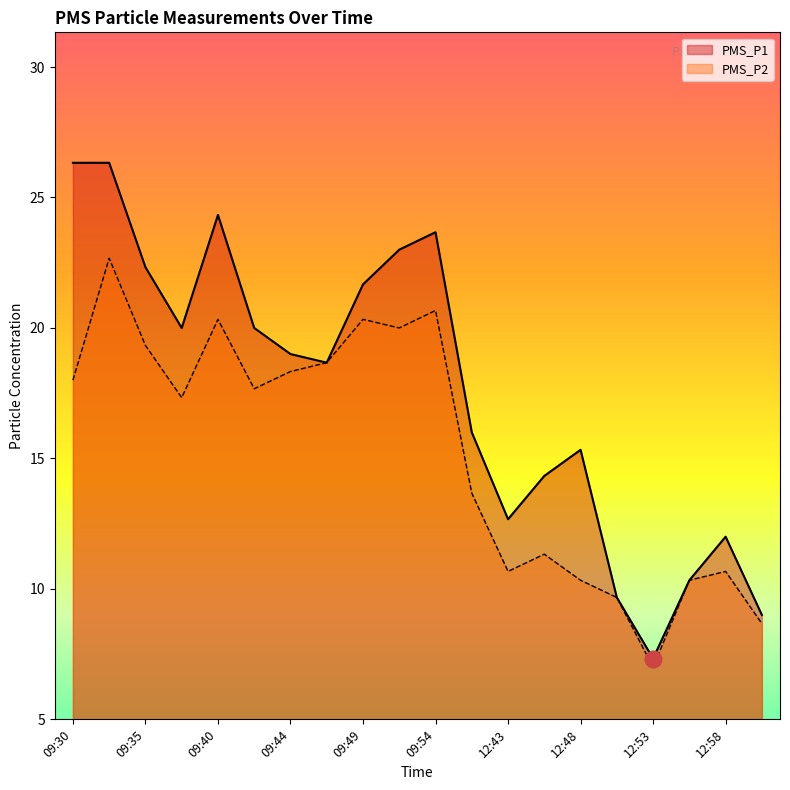

What is the sum of all PMS_P1 values?

352.0